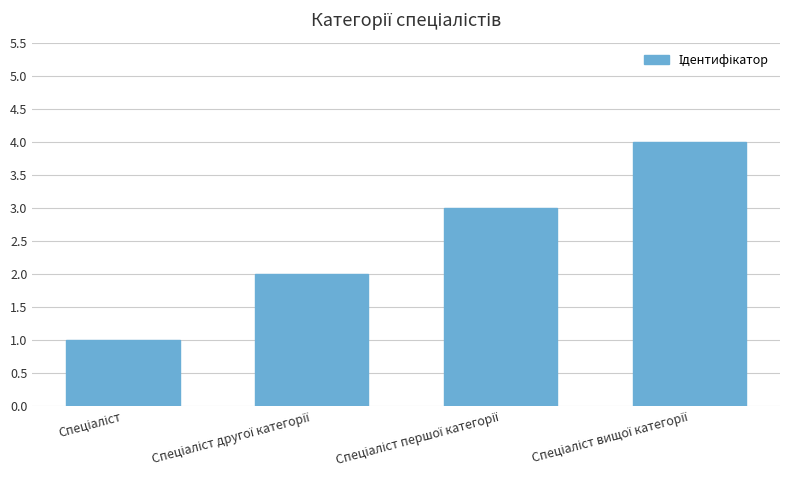

How many categories are shown in the chart?

4